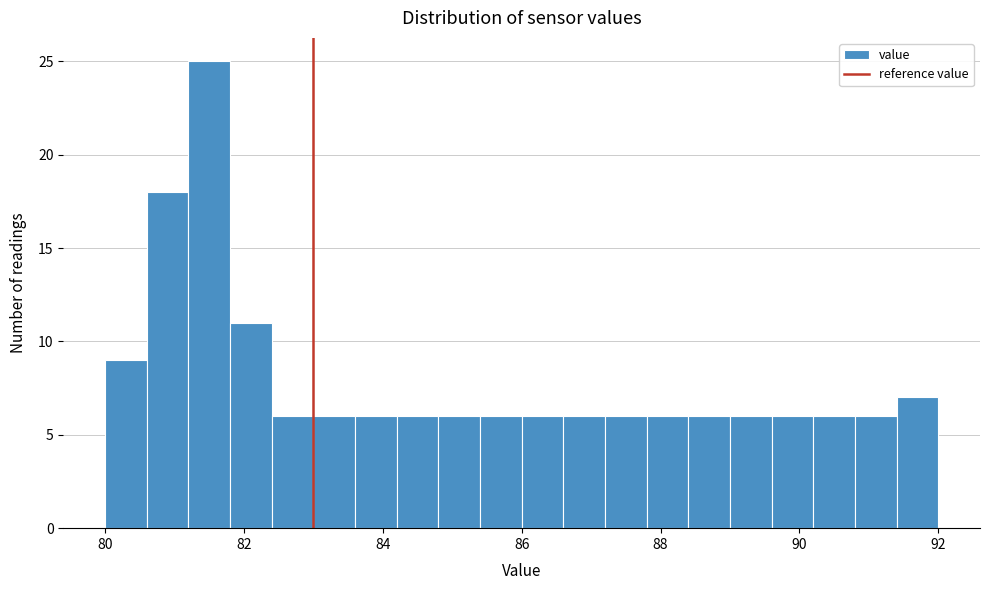

Around what value on the x-axis is the tallest bar? Give the approximate position of its centre, as read against the axis.

81.6